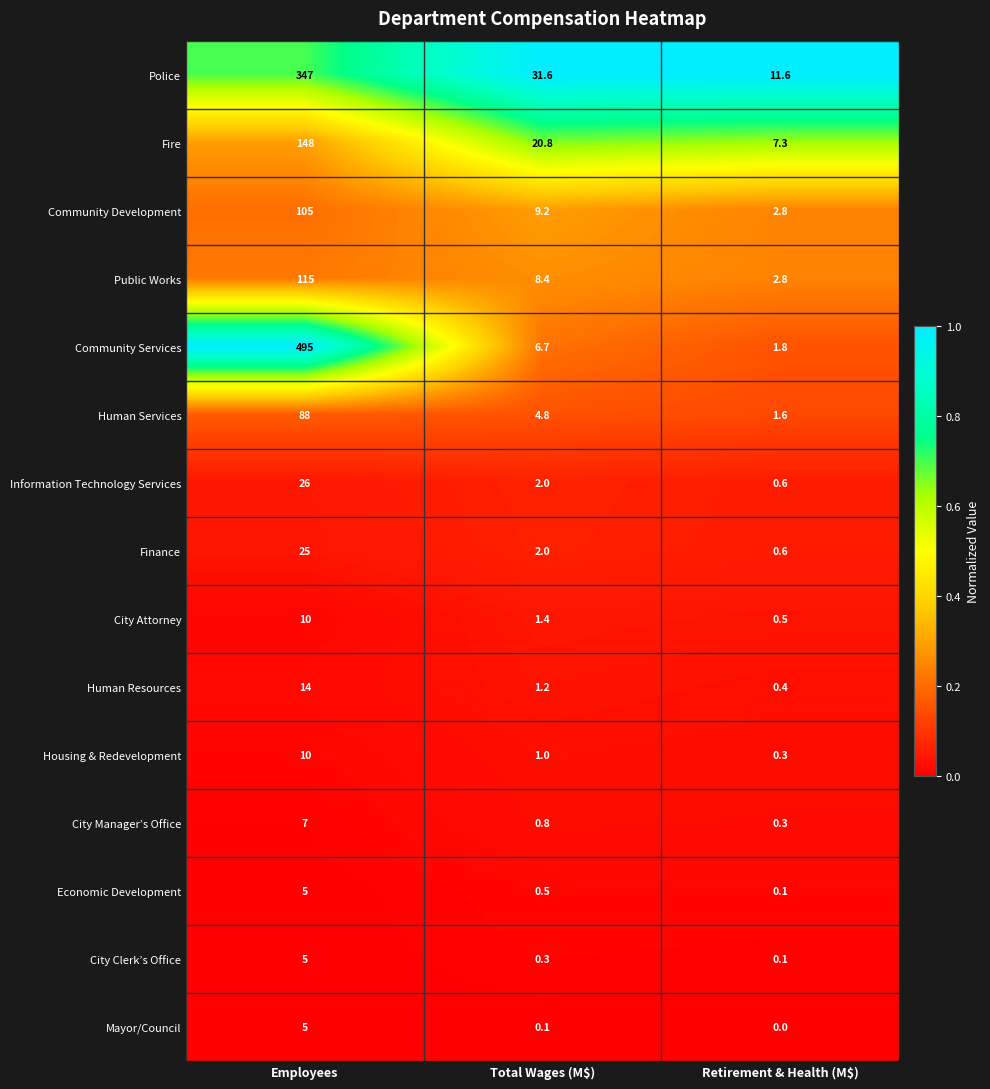

The value of Finance at Total Wages (M$) is 2.0. True or false?

True